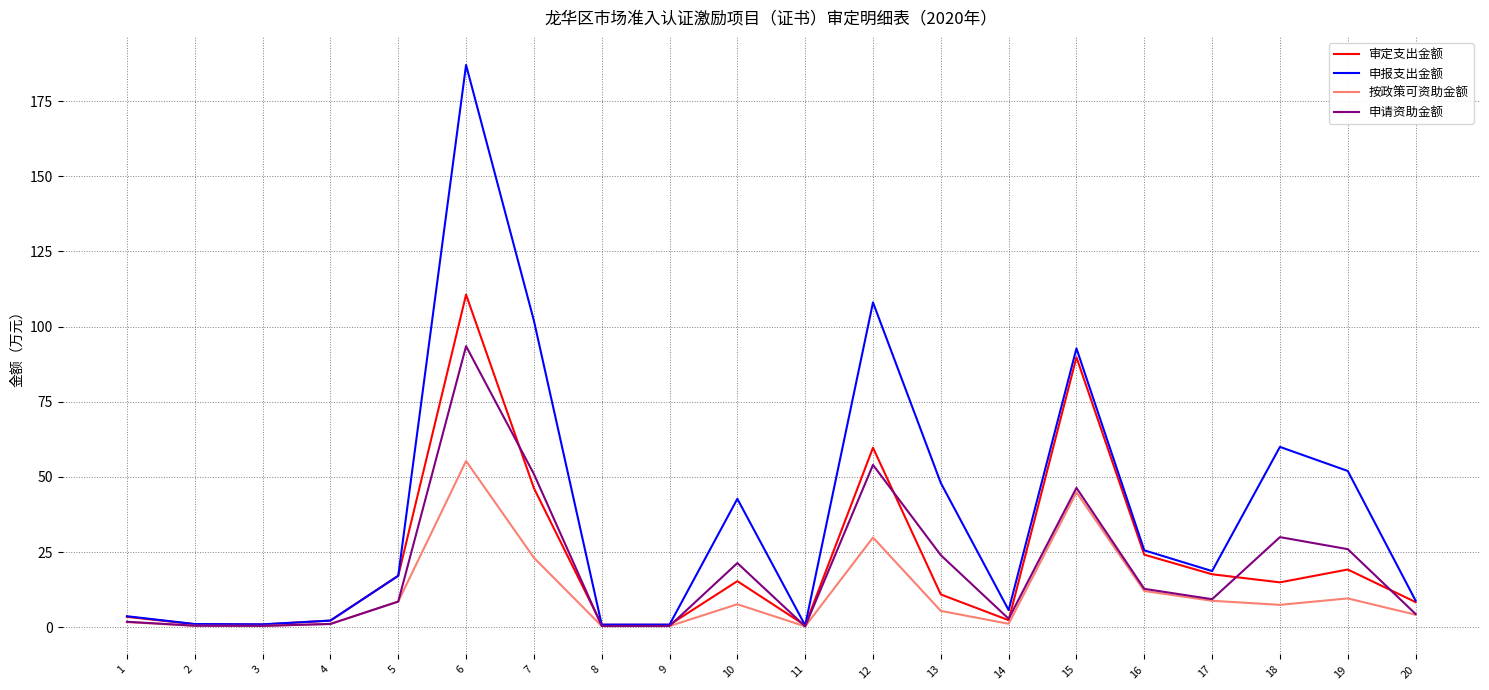

Which series has the largest total across all categories?

申报支出金额